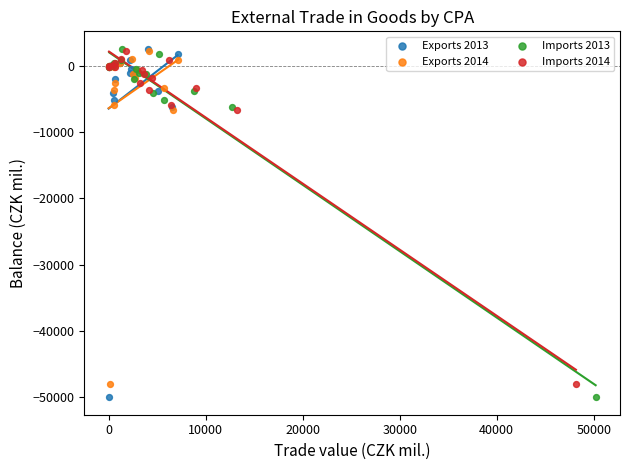

What are all the series names shown in the legend?

Exports 2013, Exports 2014, Imports 2013, Imports 2014